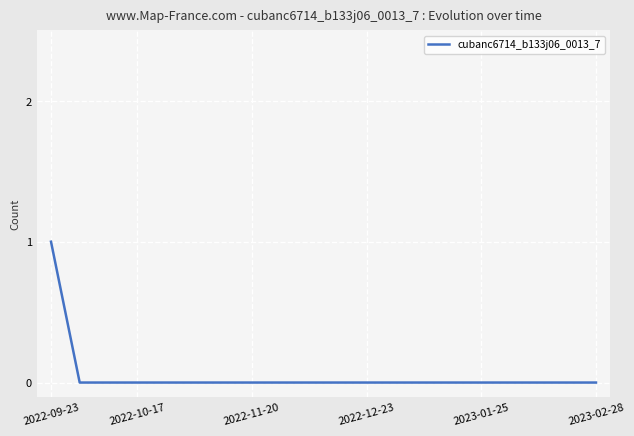

What is the difference between the maximum and minimum values?

1